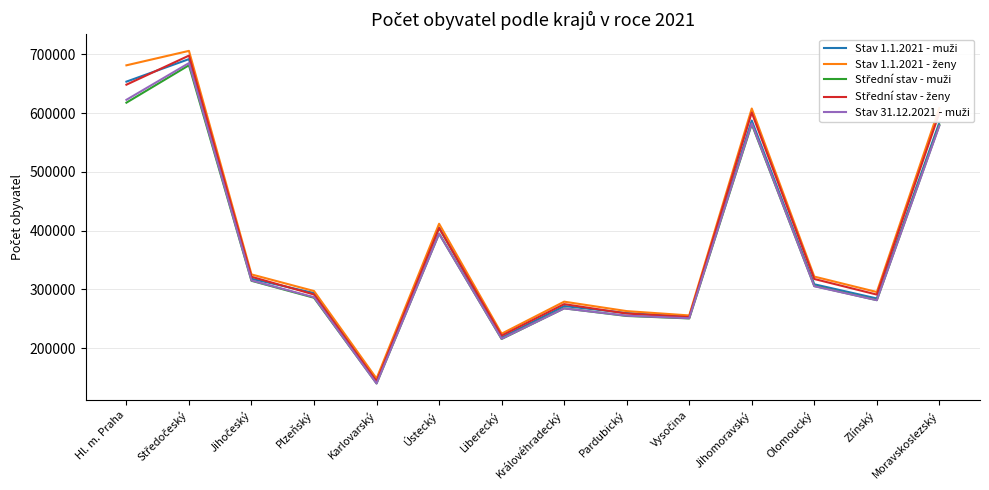

What is the total value across all series at Moravskoslezský?

2951206